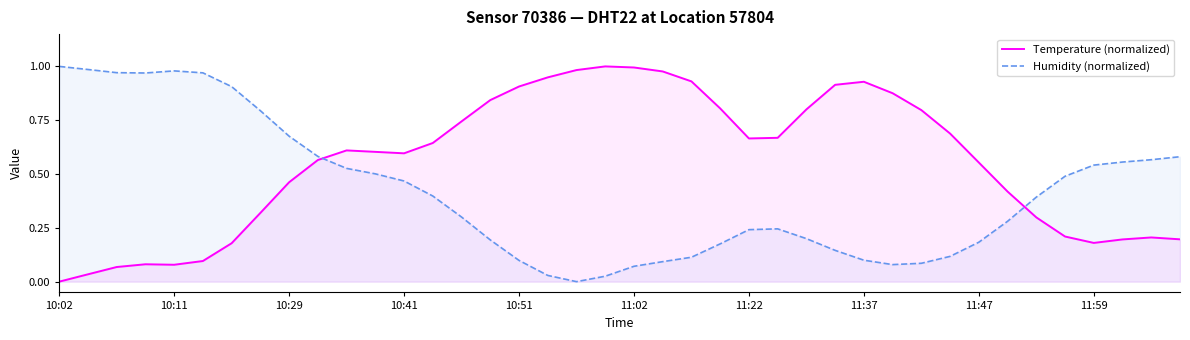

After their last crossing, which series has the higher values: Temperature (normalized) or Humidity (normalized)?

Humidity (normalized)